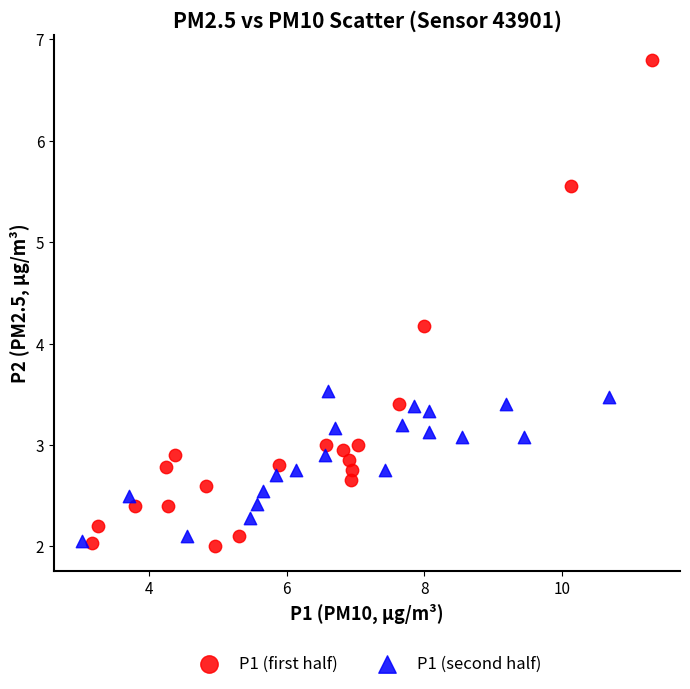

Which series contains the highest Y value?

P1 (first half)